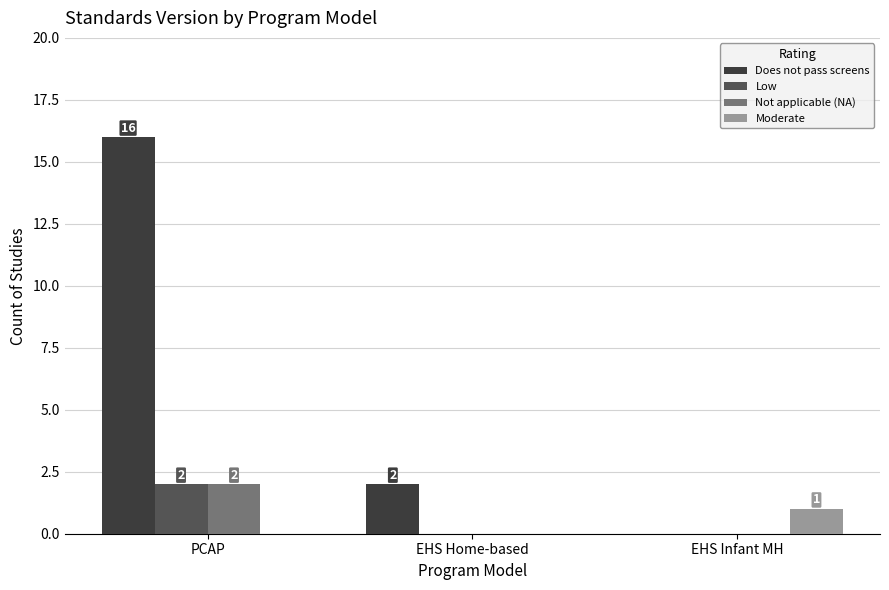

At which category is the sum across all series the highest?

PCAP